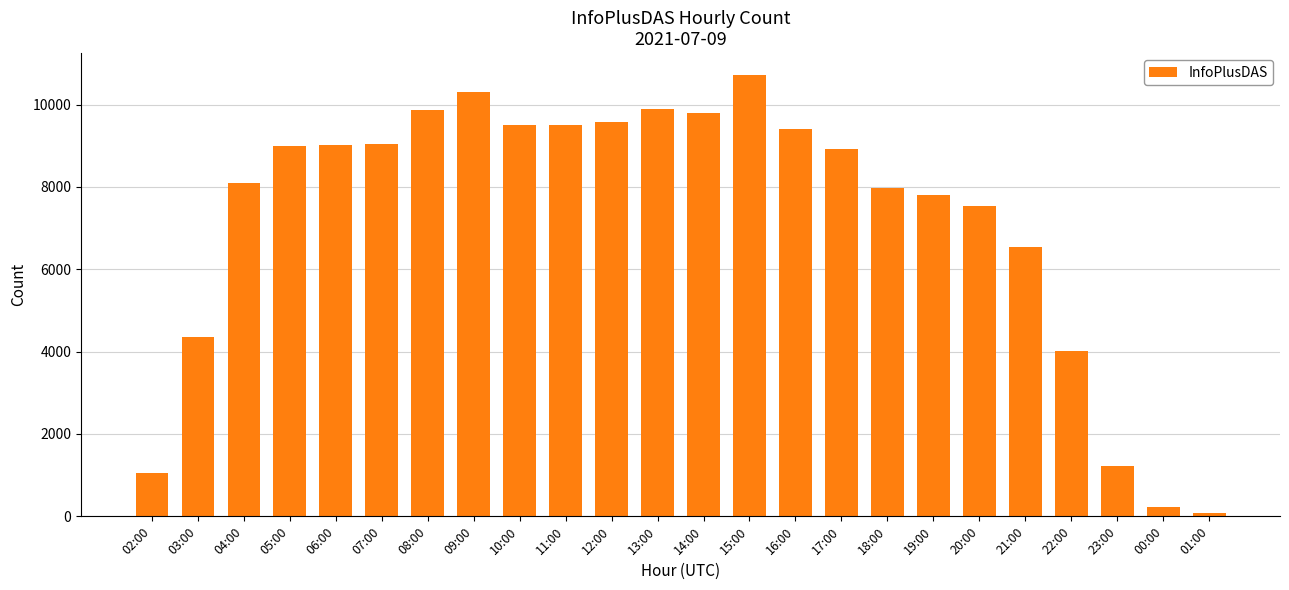

Does the chart contain stacked bars?

No